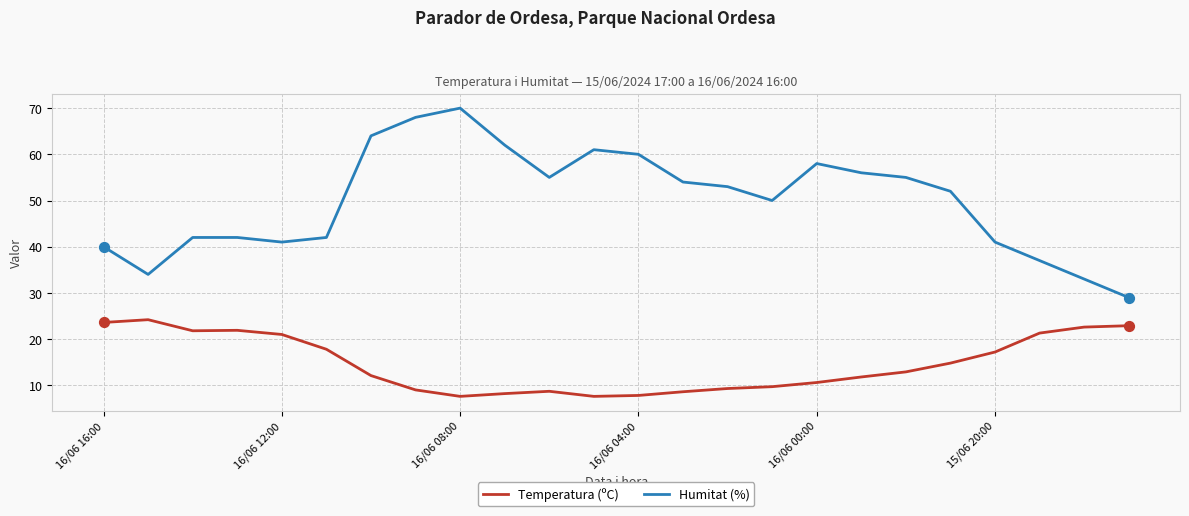

Which series has the largest total across all categories?

Humitat (%)